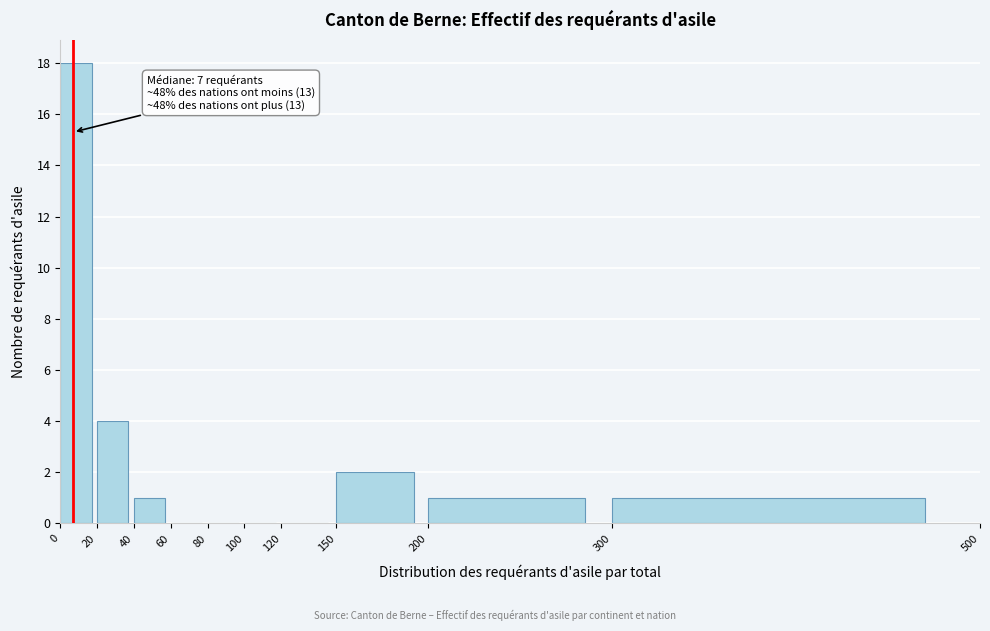

Over which range of the x-axis is the bar tallest?

0 to 20